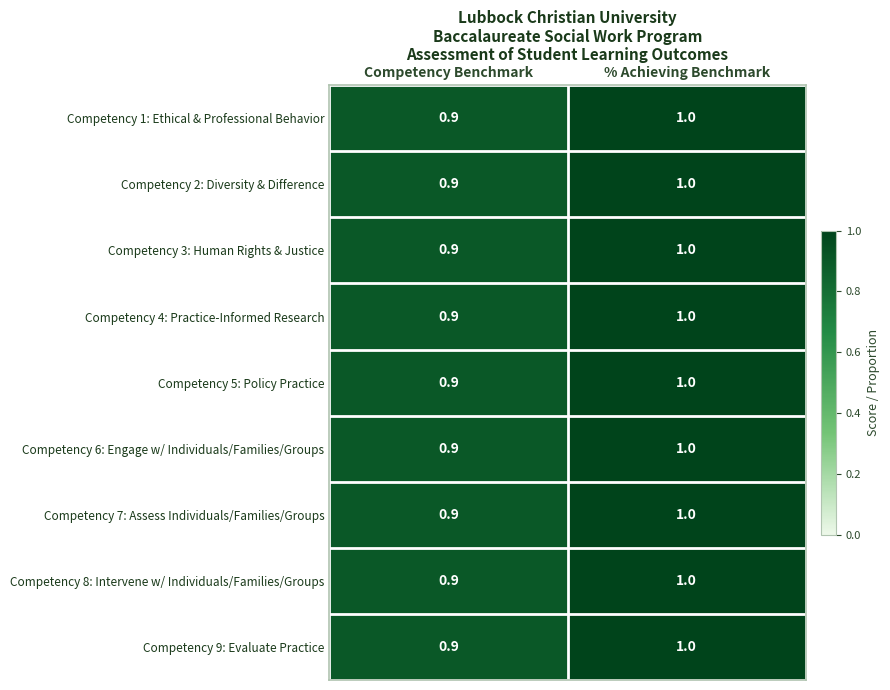

Count the number of data series in this chart.

9